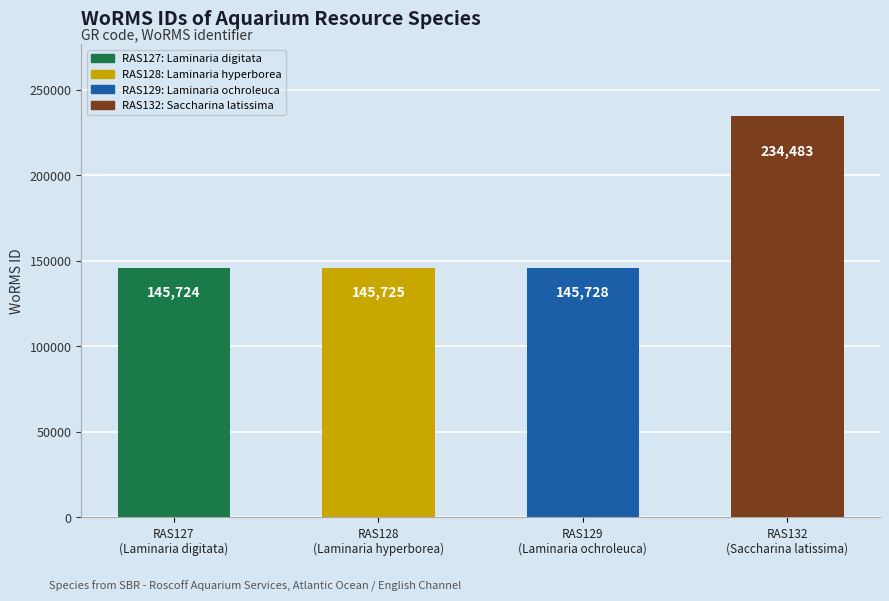

The value at RAS132 is 421886. True or false?

False